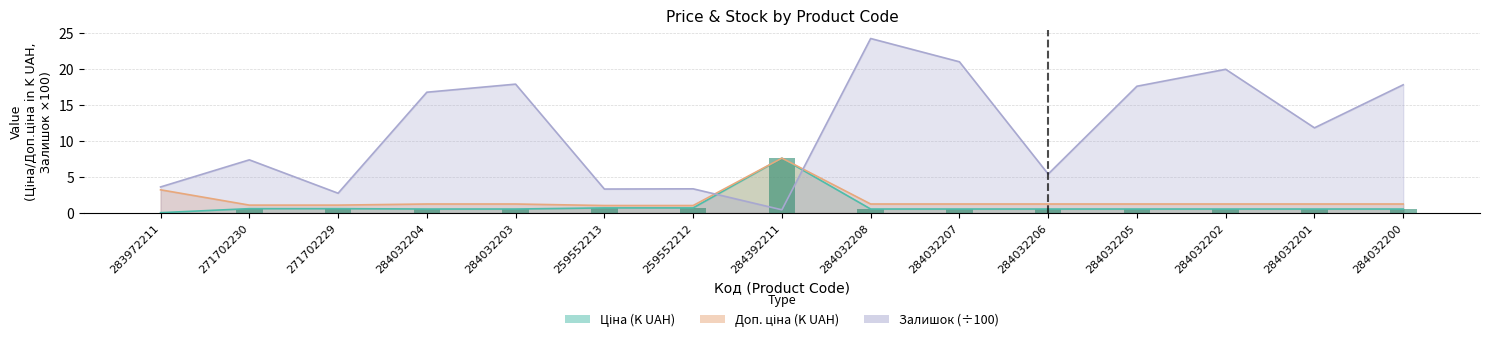

The Ціна series shows 0.5 at 284032200. True or false?

True